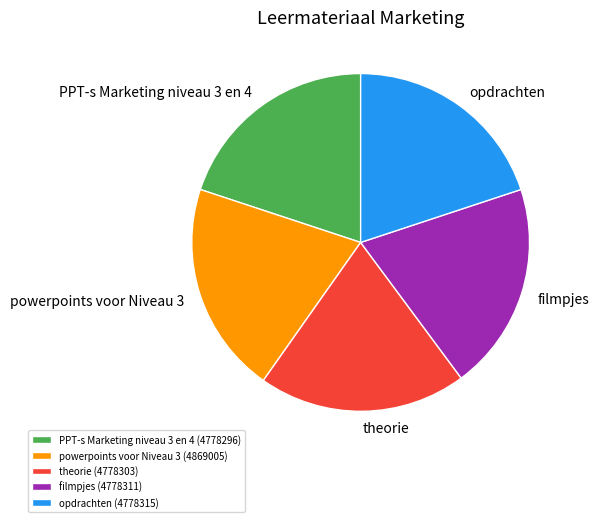

Combined, do filmpjes and opdrachten account for over 50%?

No